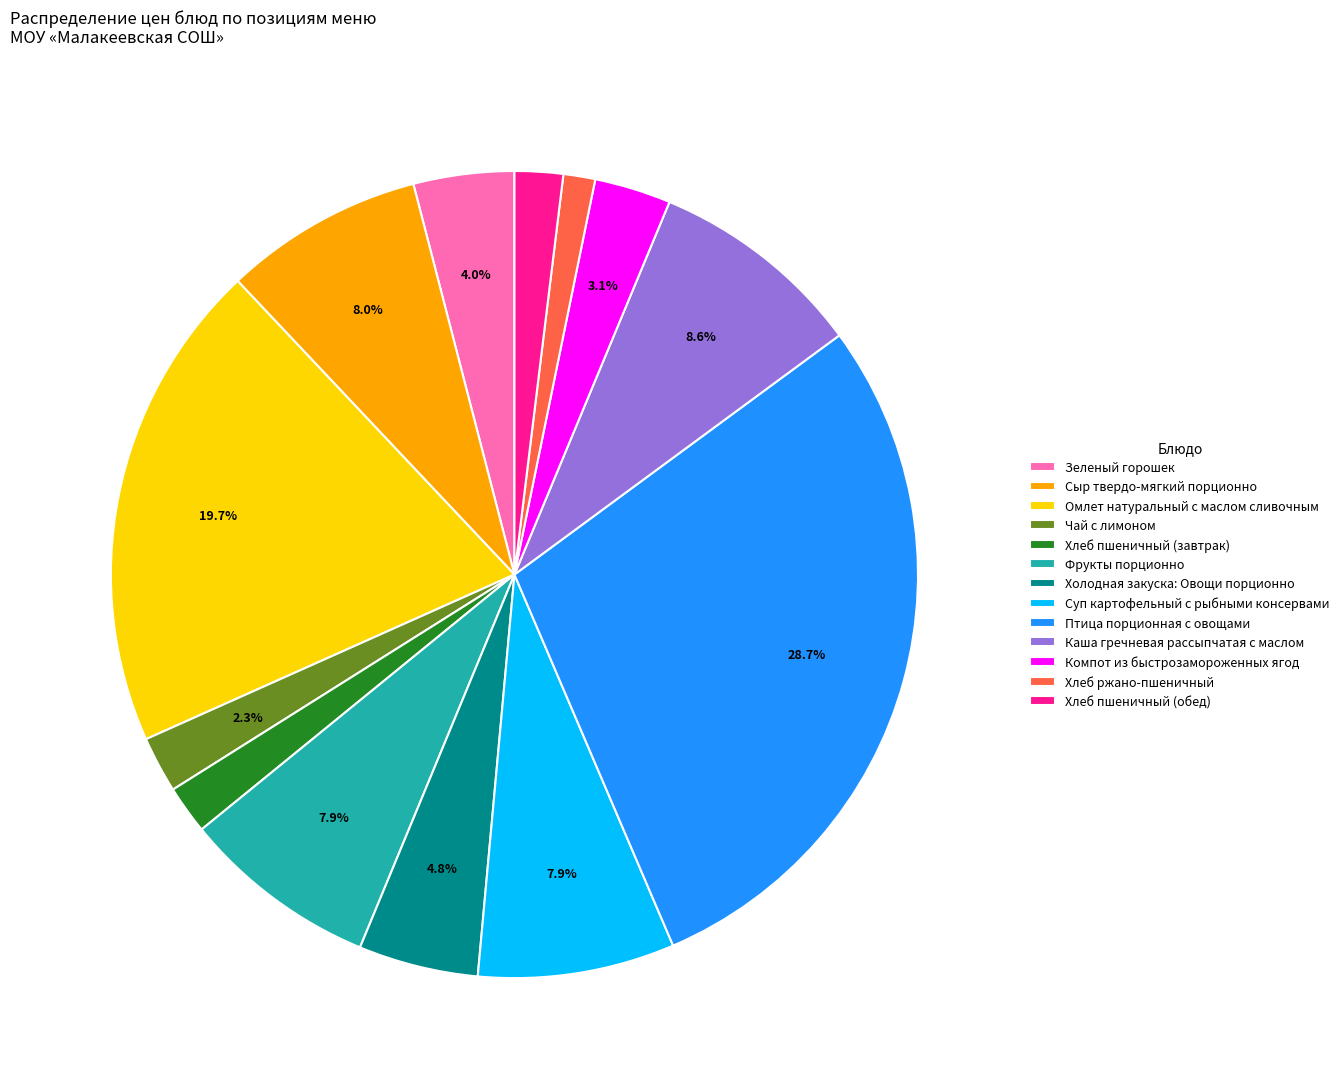

Do Хлеб пшеничный (обед) and Хлеб ржано-пшеничный together represent more than half of the pie?

No